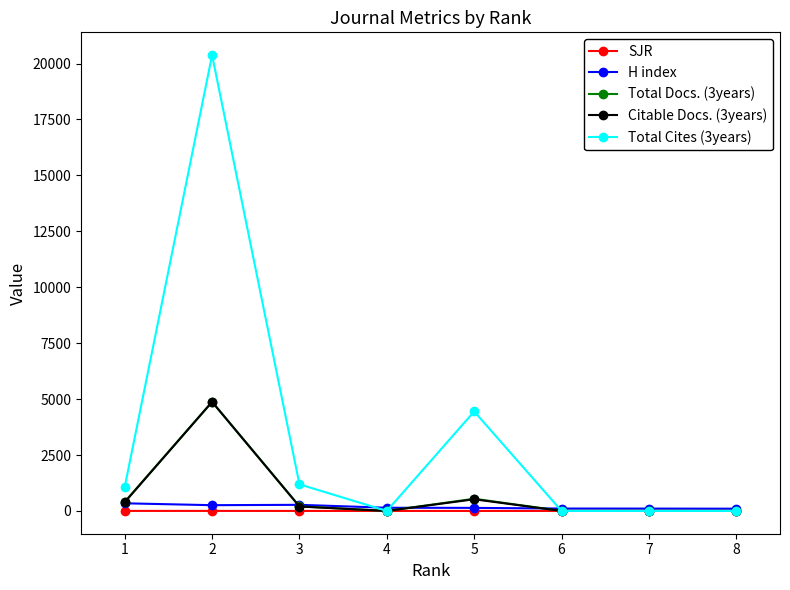

What are all the series names shown in the legend?

SJR, H index, Total Docs. (3years), Citable Docs. (3years), Total Cites (3years)